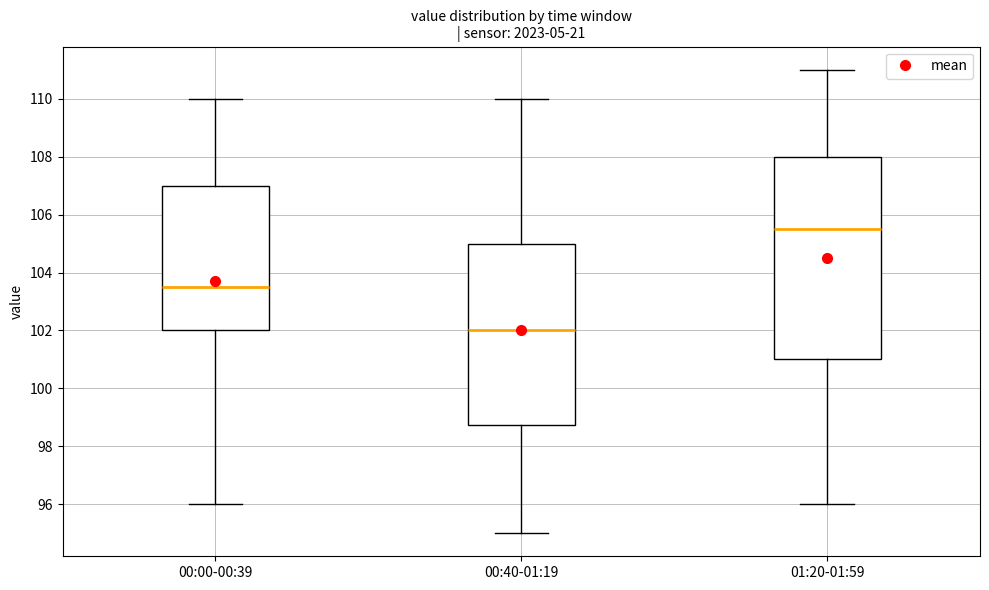

Where does the lower whisker of the box for 00:00-00:39 end on the y-axis? The values are not printed on the chart, so give them approximately, as read against the axis.

96.0